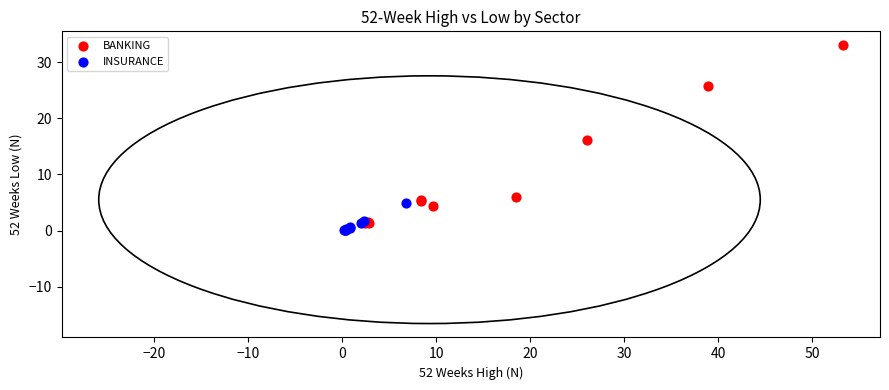

Which series reaches the maximum Y coordinate?

BANKING